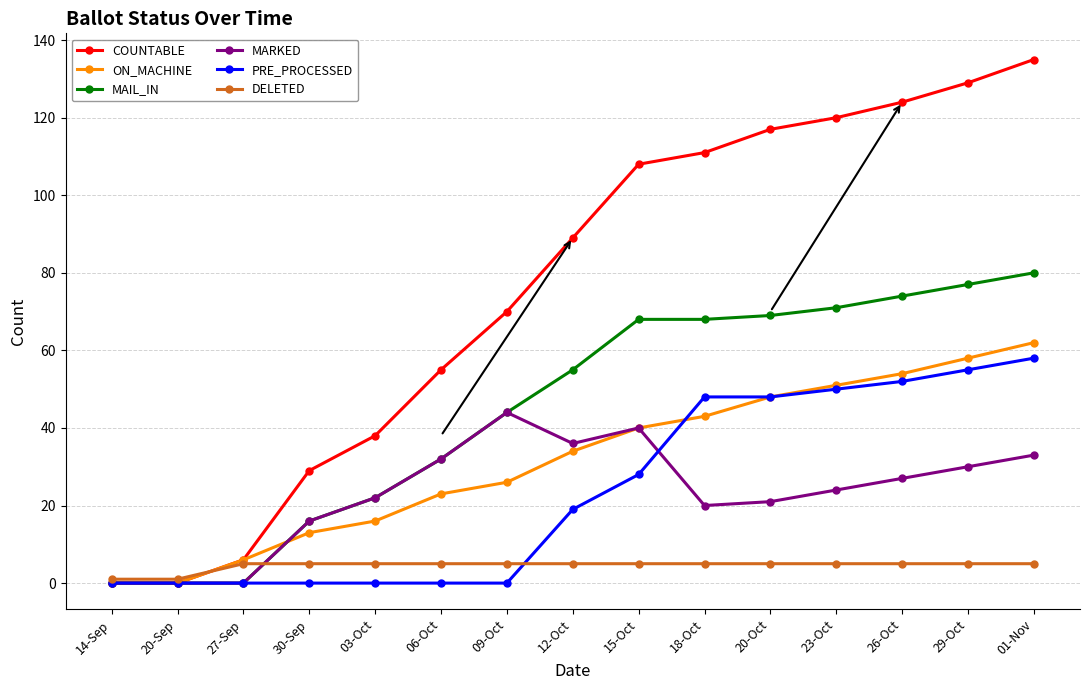

Does the chart have visible grid lines?

Yes